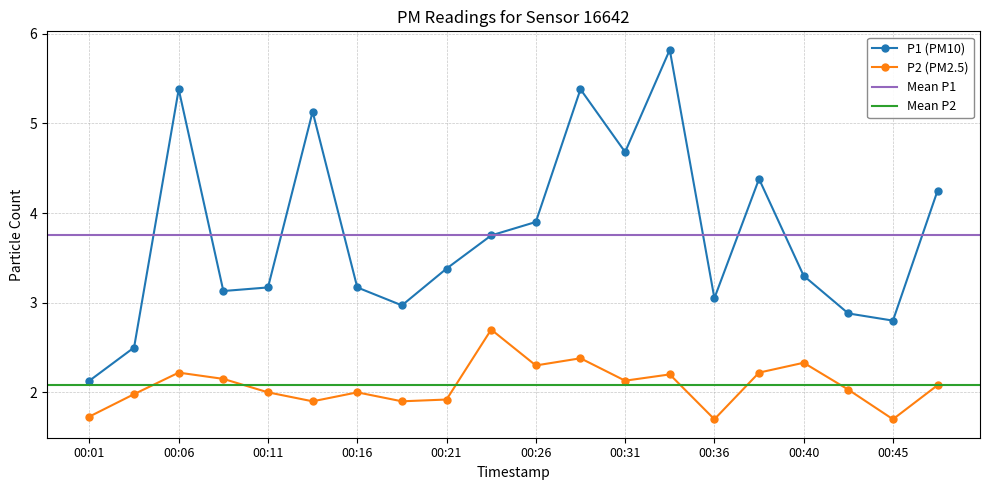

True or false: P2 and P1 intersect in this chart.

False